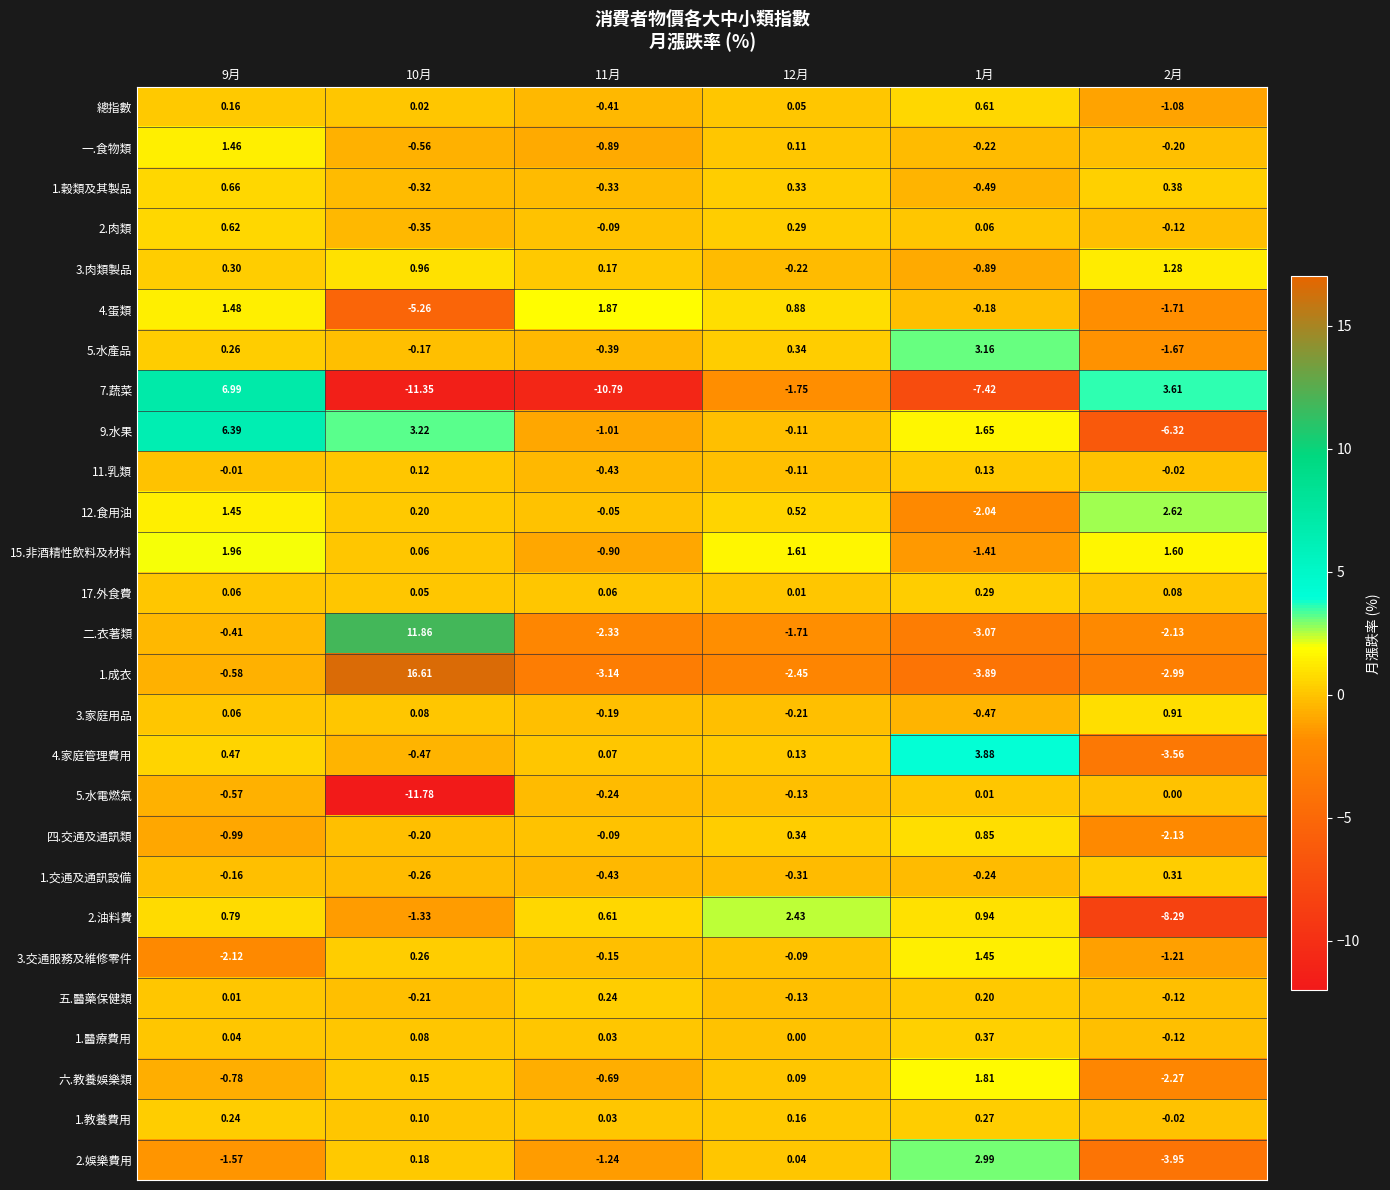

How many categories are shown in the chart?

6